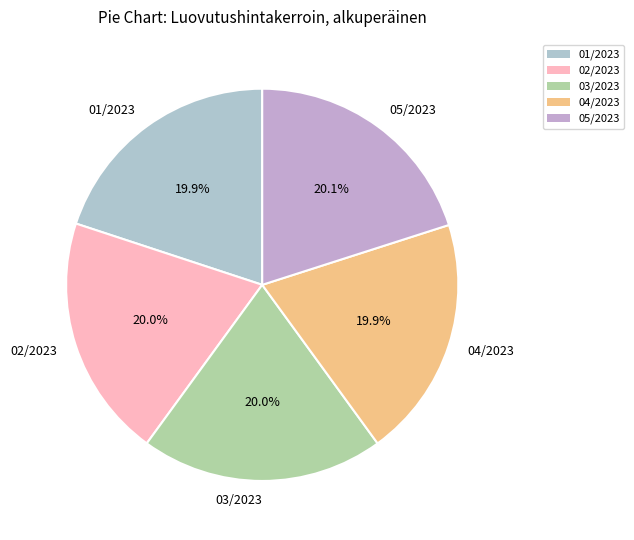

What is the ratio of the value at 02/2023 to the value at 01/2023?

1.0